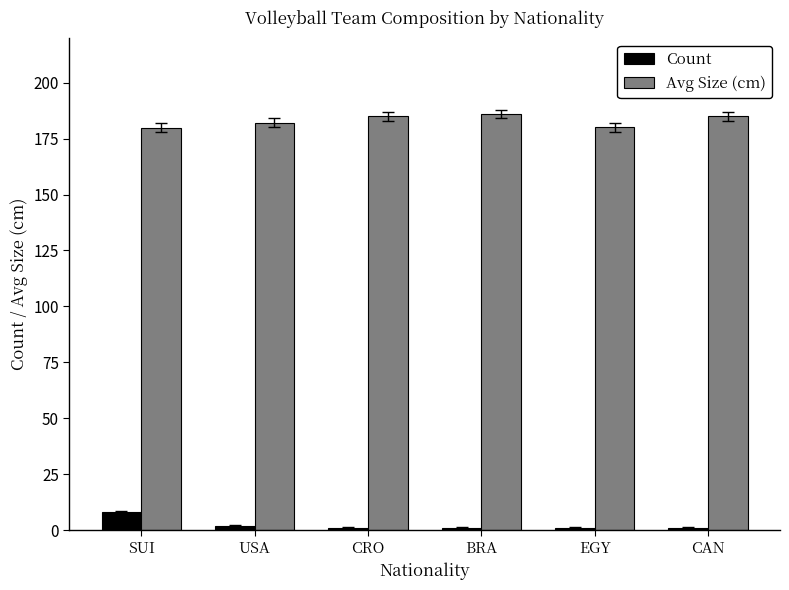

What is the value of the Avg Size (cm) bar at the 4th from the left?

186.0